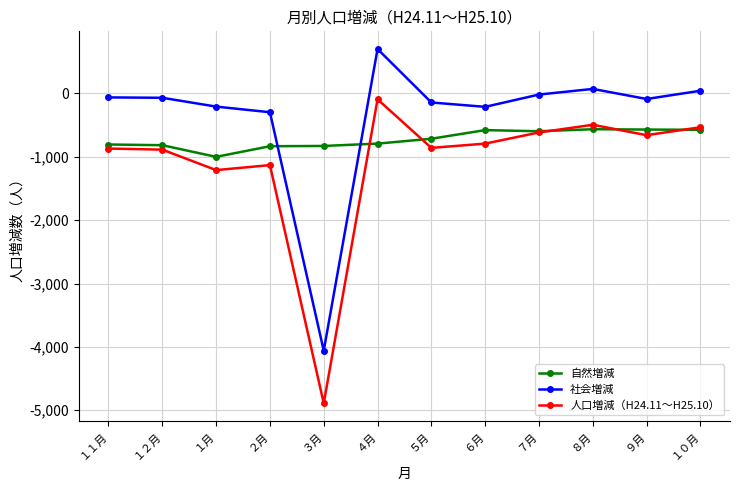

What is the value of the 社会増減 point at the 5th from the left?

-4060